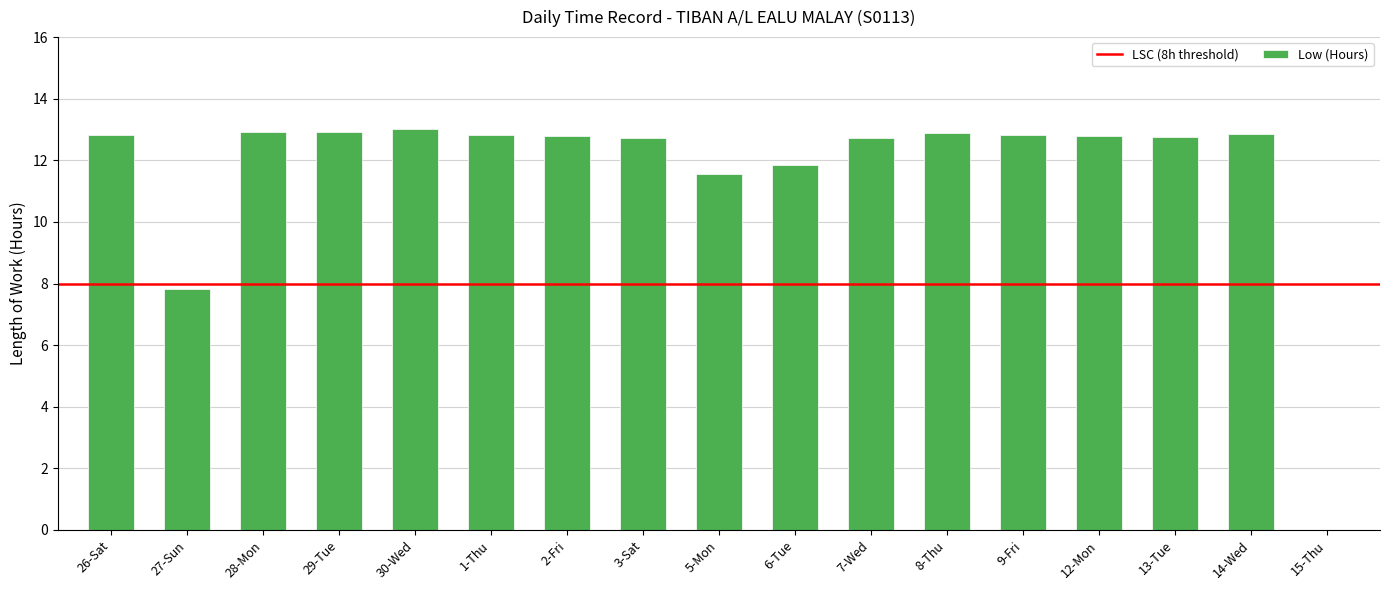

What is the change in value from 1-Thu to 3-Sat?

-0.1